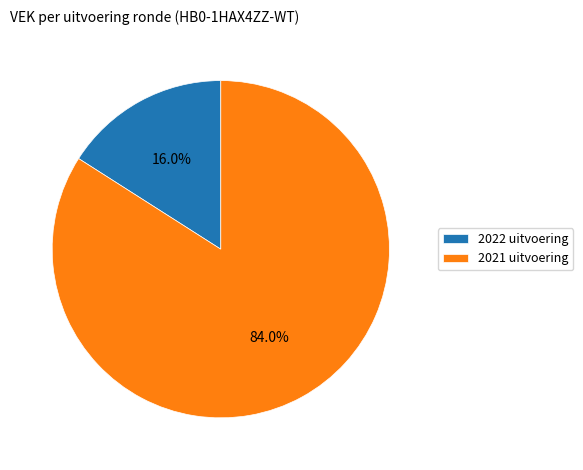

Do 2021 uitvoering and 2022 uitvoering together represent more than half of the pie?

Yes